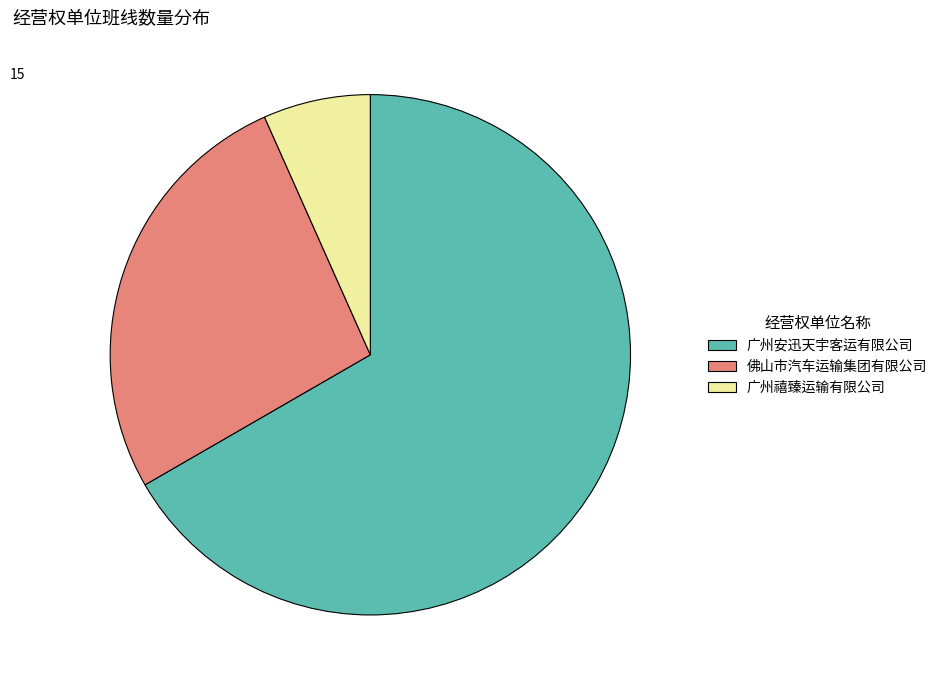

How many segments does this pie chart have?

3